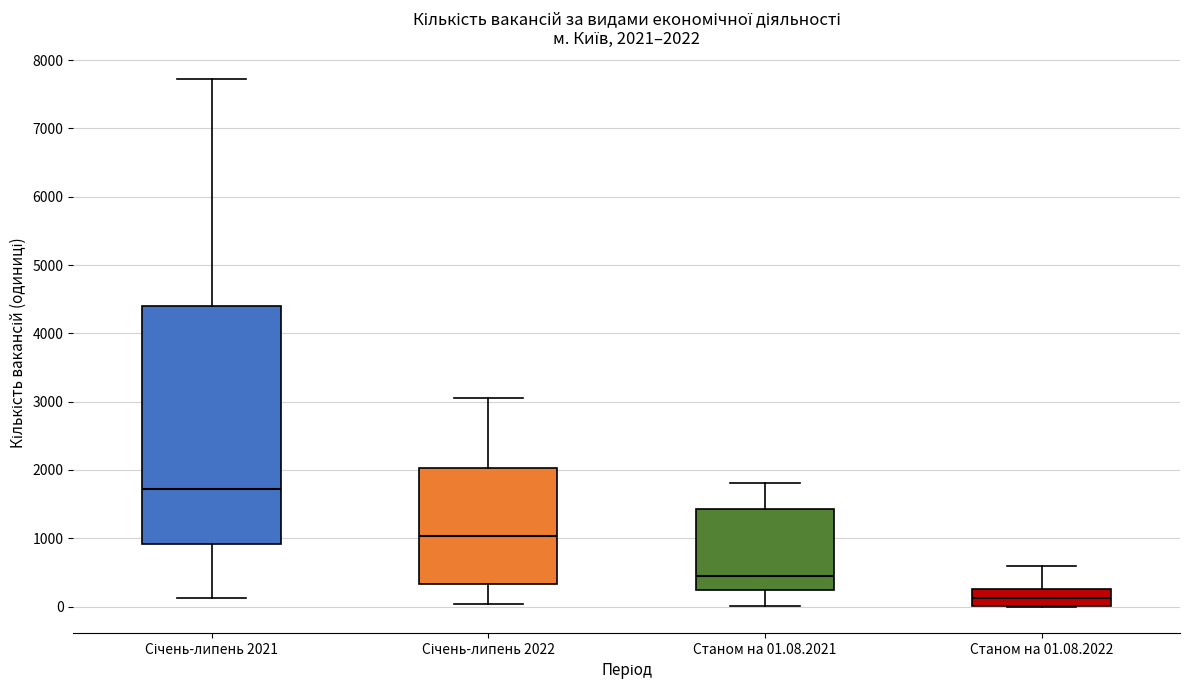

Which box is the tallest, from its lower edge to its upper edge?

Січень-липень 2021